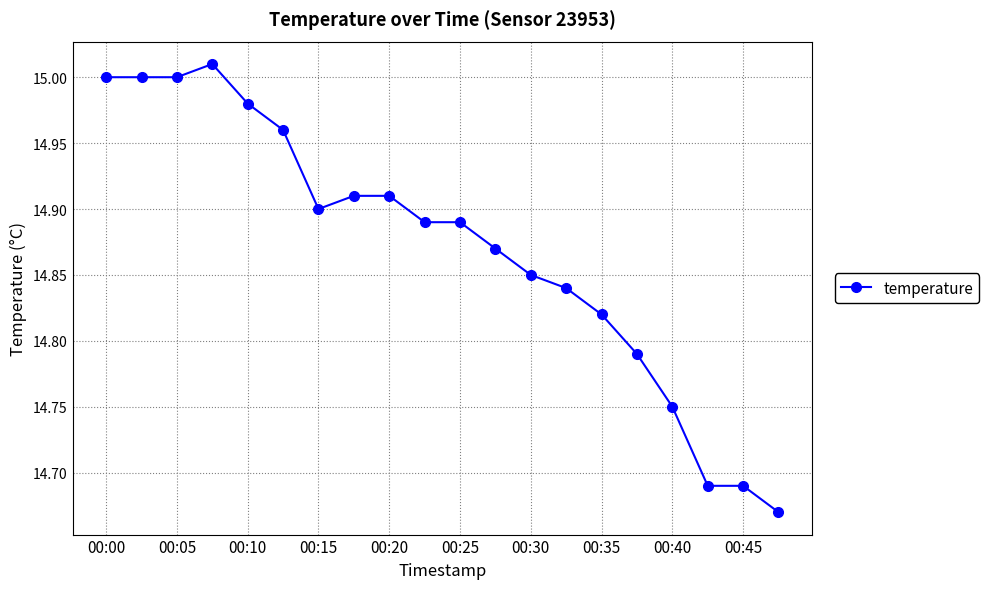

What is the sum of all values?

297.4